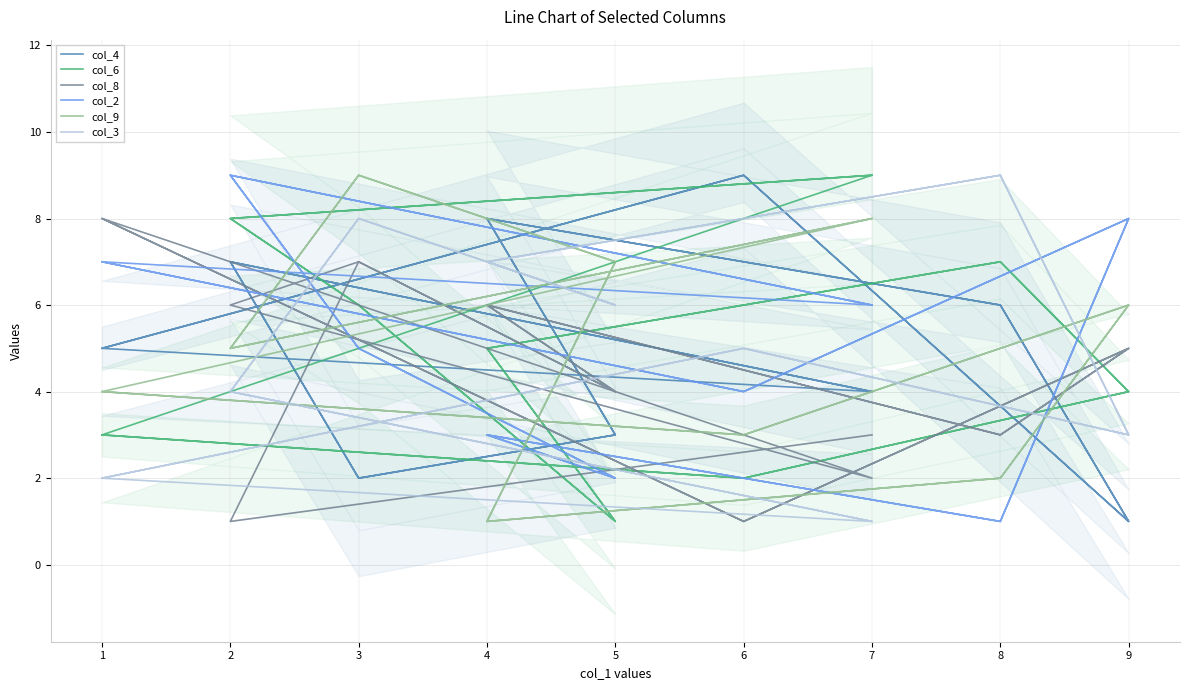

What is the maximum value shown in the chart?

9